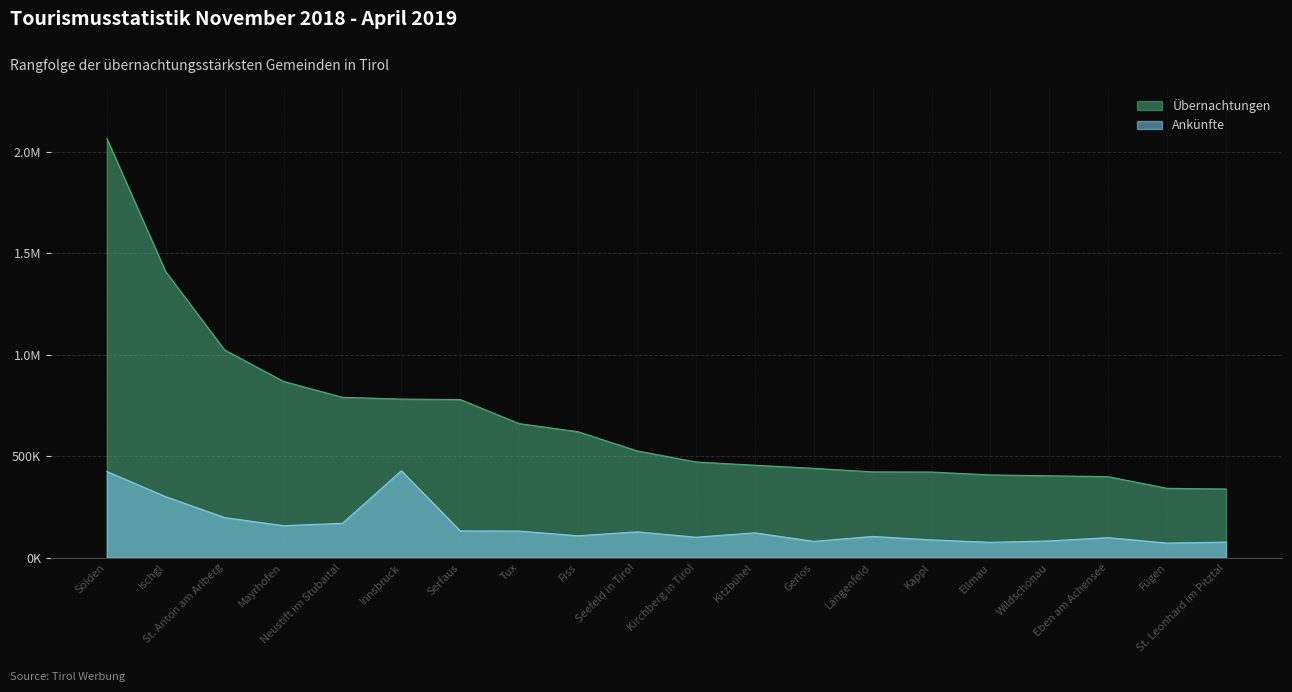

At which category is the sum across all series the highest?

Sölden